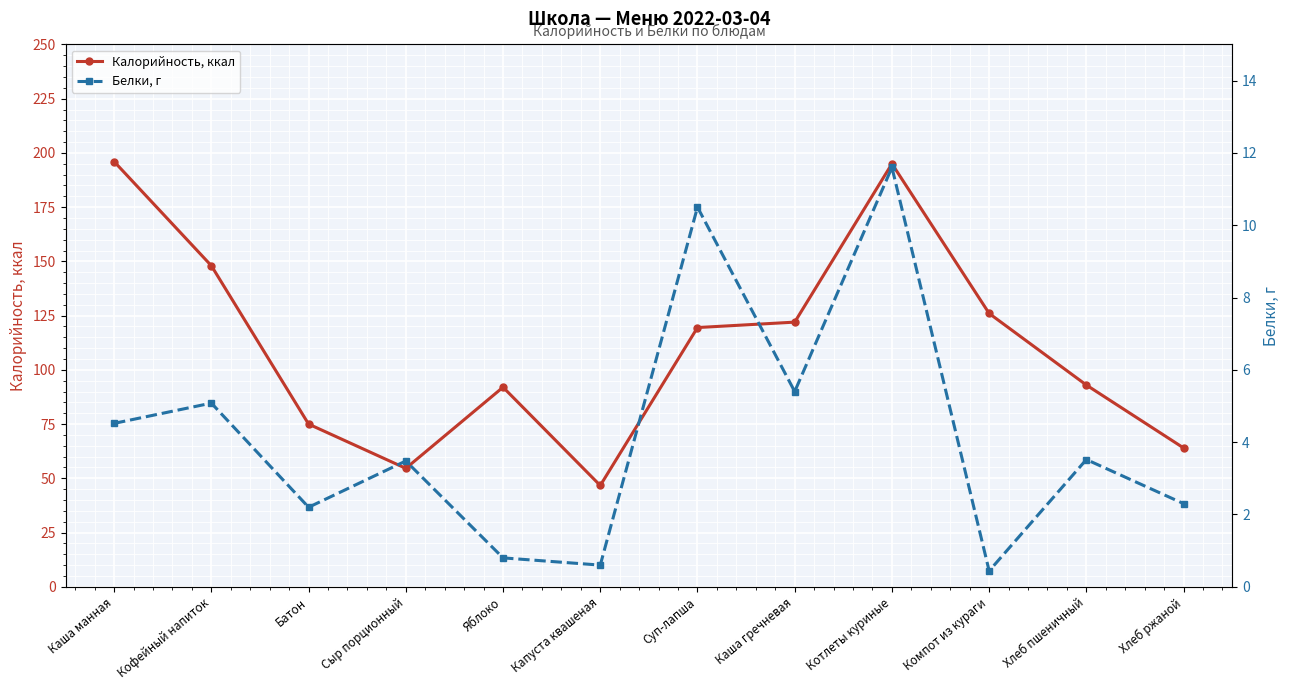

At which category does Белки, г reach its first local peak?

Кофейный напиток